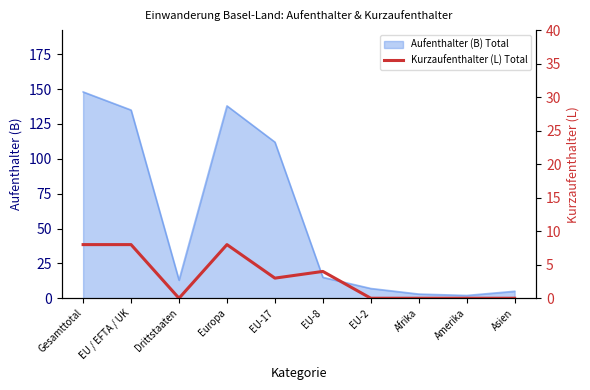

What is the highest value of the Aufenthalter (B) Total series?

148